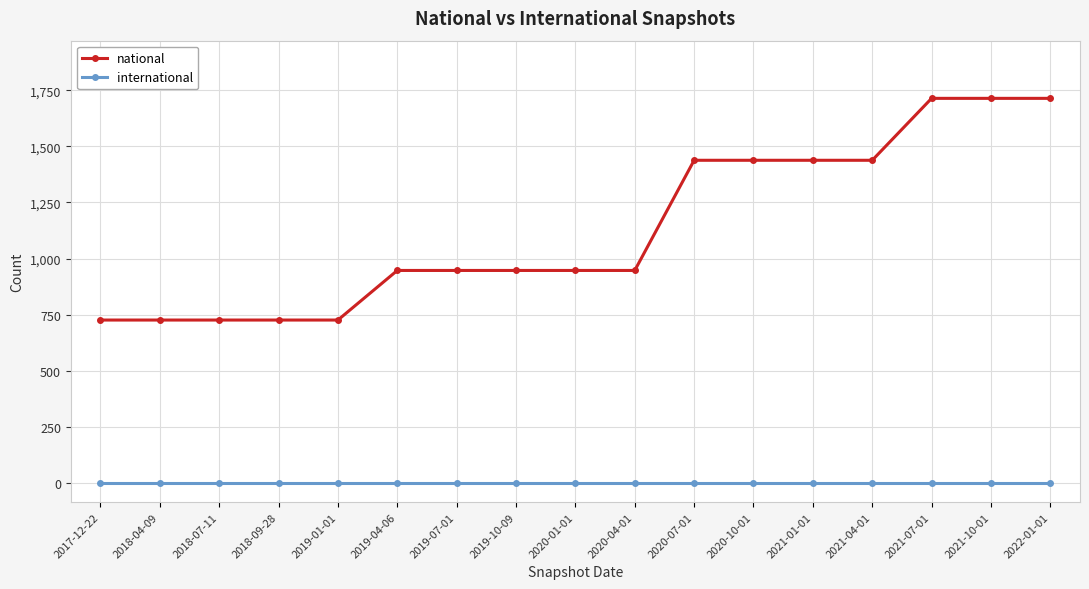

Which series changed the most between 2017-12-22 and 2021-01-01?

national